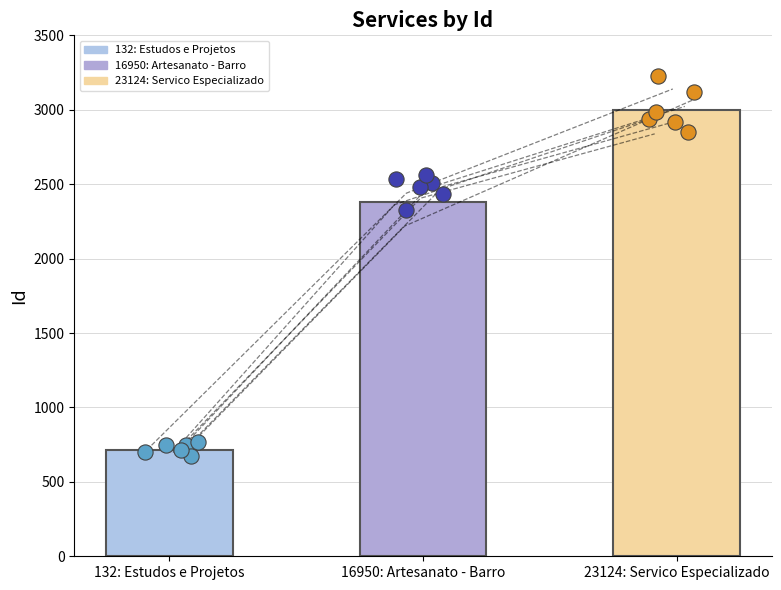

What is the ratio of the value at 132: Estudos e Projetos to the value at 16950: Artesanato - Barro?

0.3